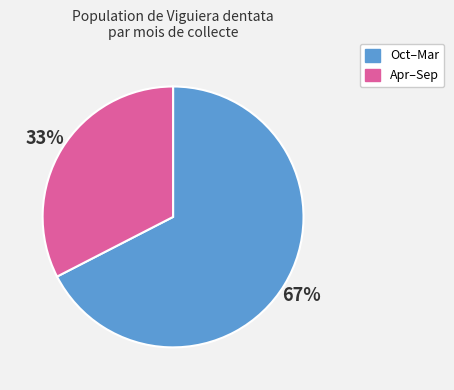

Is there a majority slice in this chart?

Yes